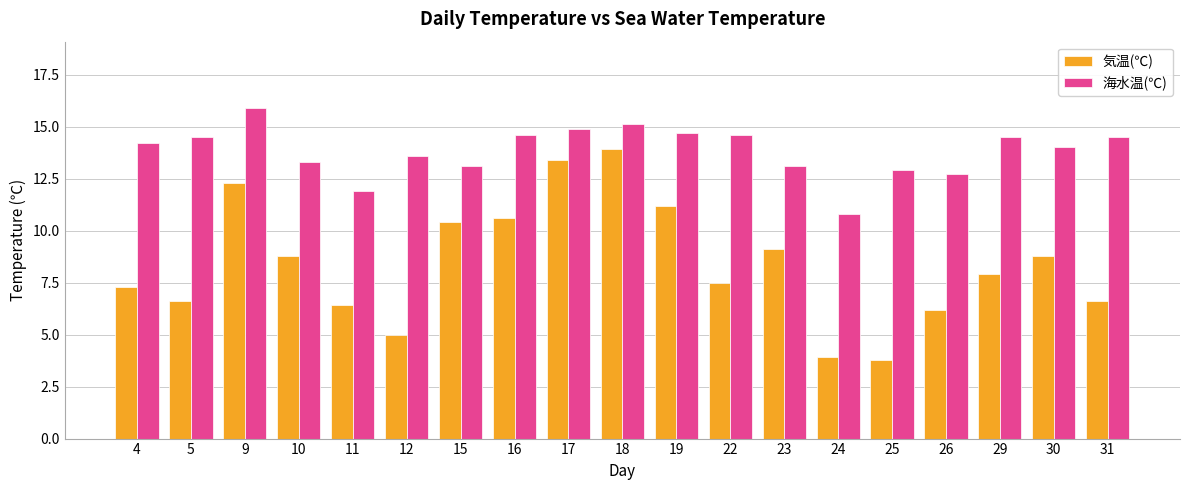

At which label does 気温(℃) reach its peak?

18